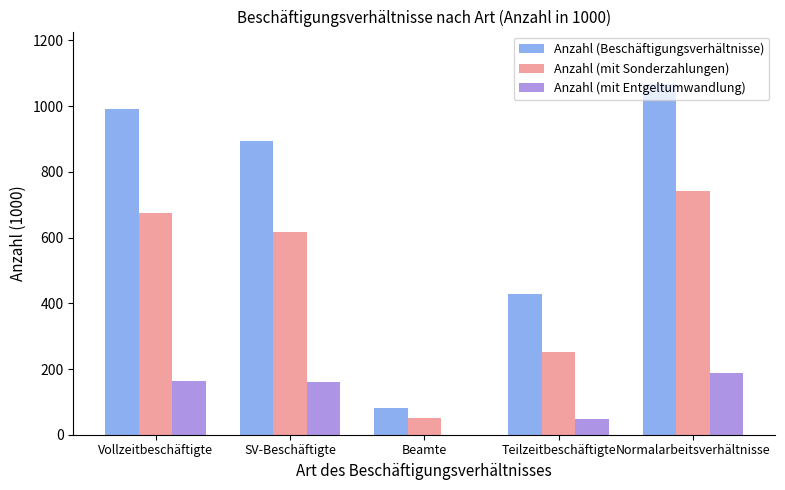

Which series changed the most between Vollzeitbeschäftigte and SV-Beschäftigte?

Anzahl (Beschäftigungsverhältnisse)